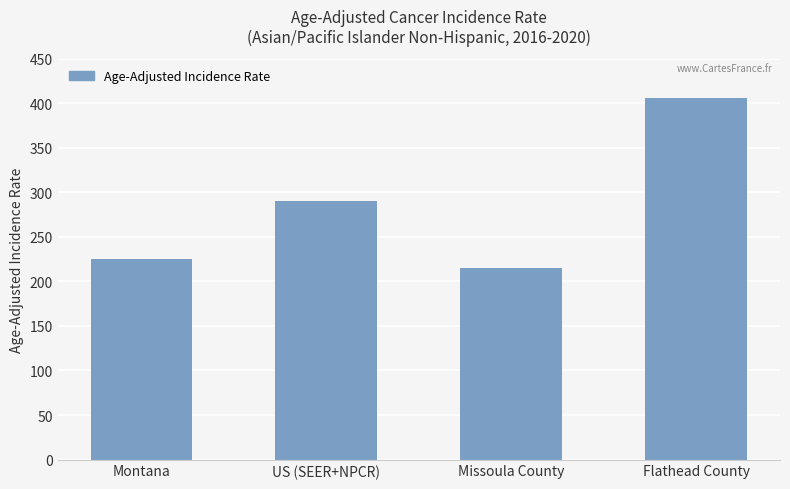

Which has a higher value, Flathead County or US (SEER+NPCR)?

Flathead County